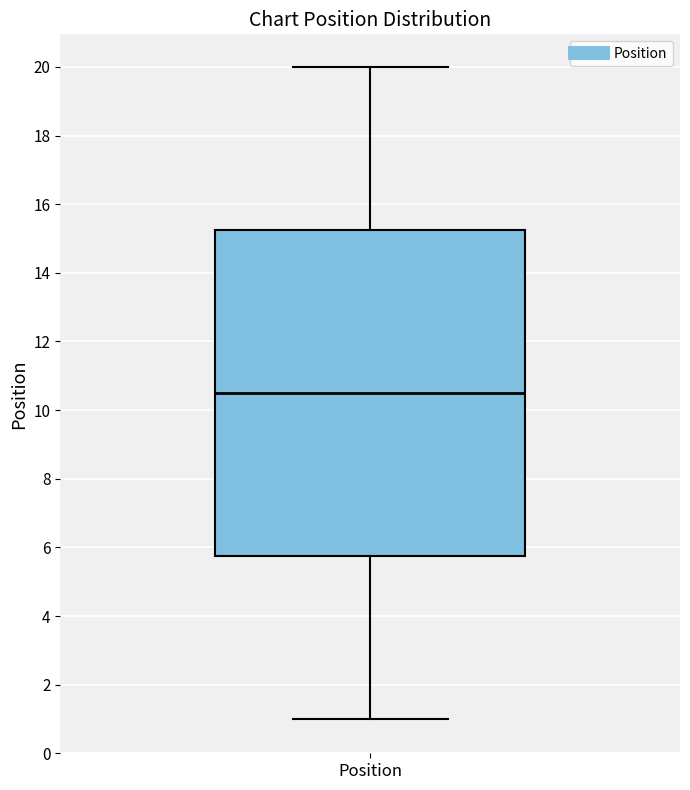

Where does the median line of the box for Position sit on the y-axis? The values are not printed on the chart, so give them approximately, as read against the axis.

10.6